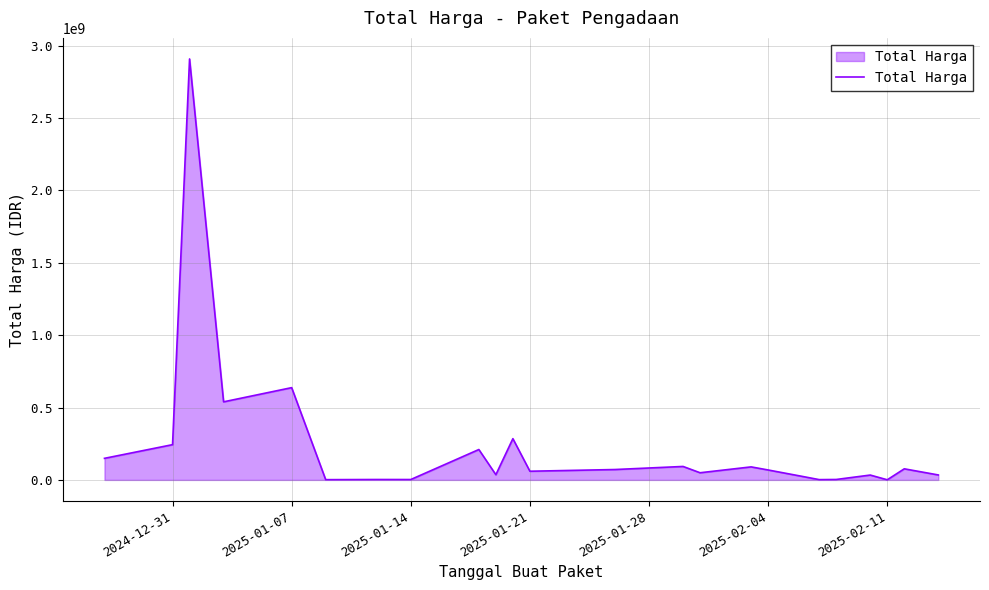

What is the maximum value shown in the chart?

2908200000